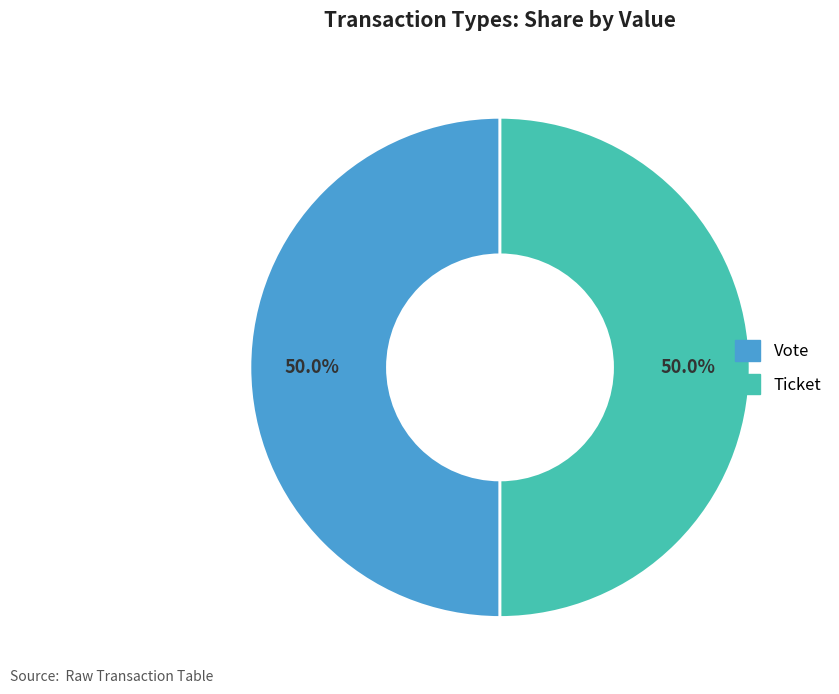

How many slices are in this pie chart?

2